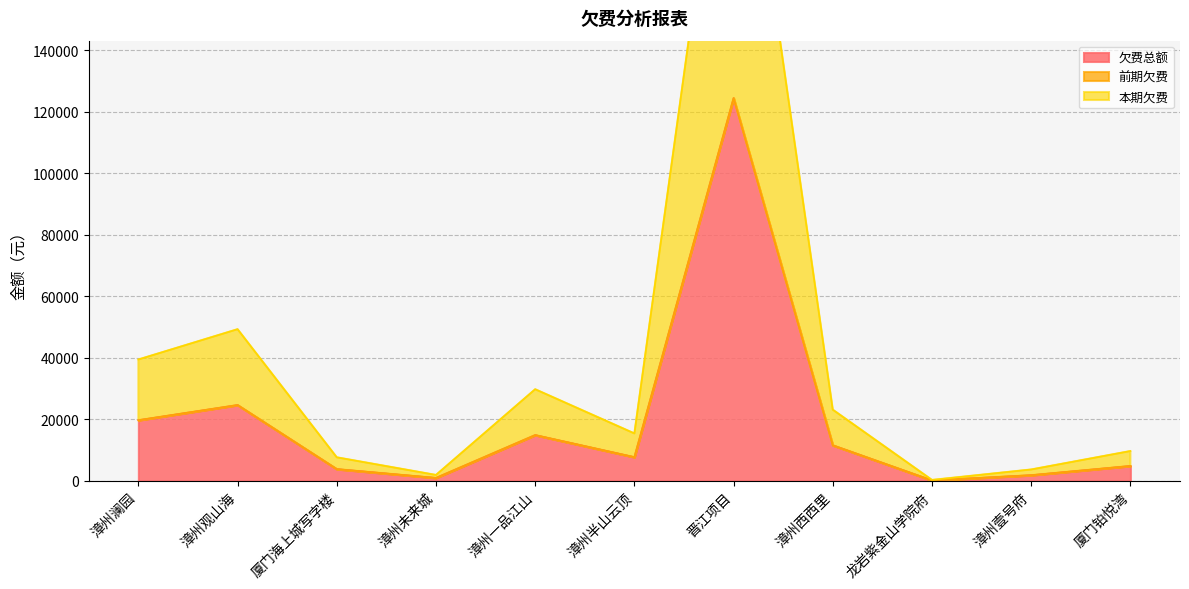

Where is the first local maximum for 欠费总额?

漳州观山海